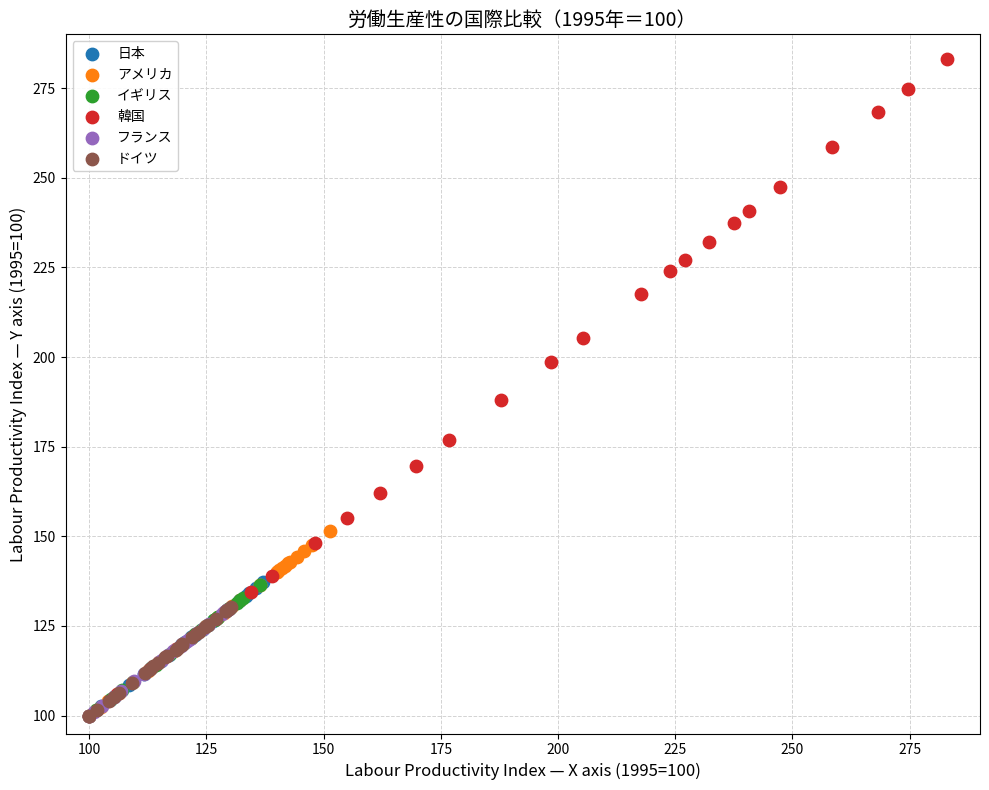

Which series has the largest Y range (max minus min)?

韓国